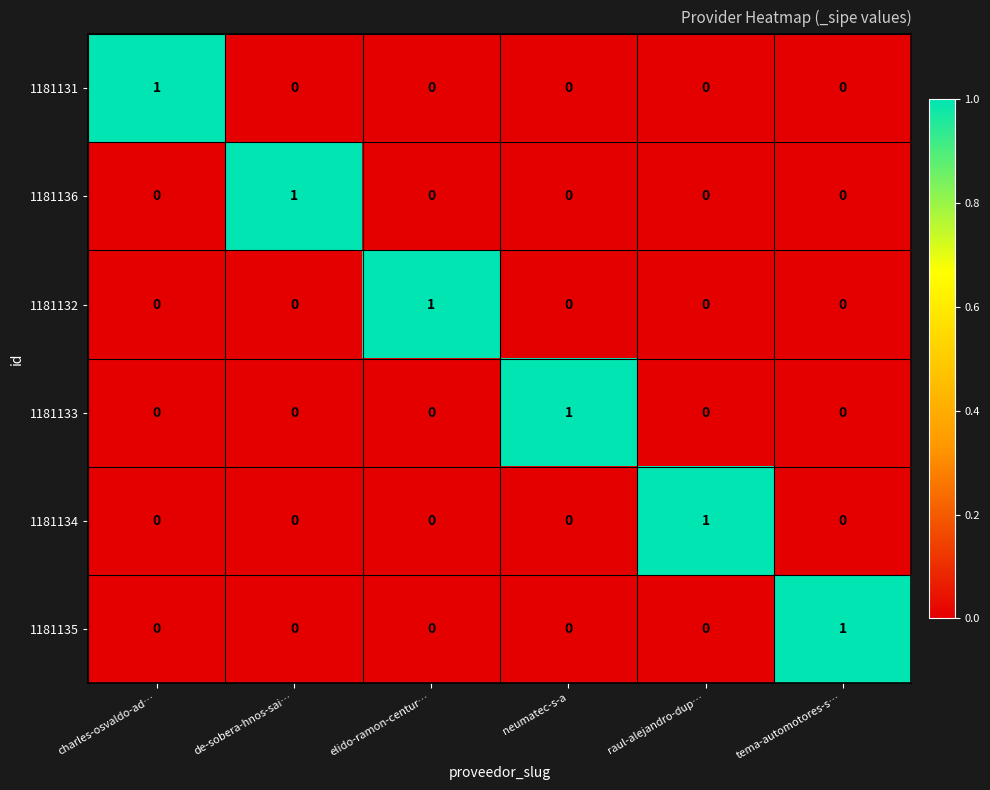

At how many categories does at least one series exceed 0?

6